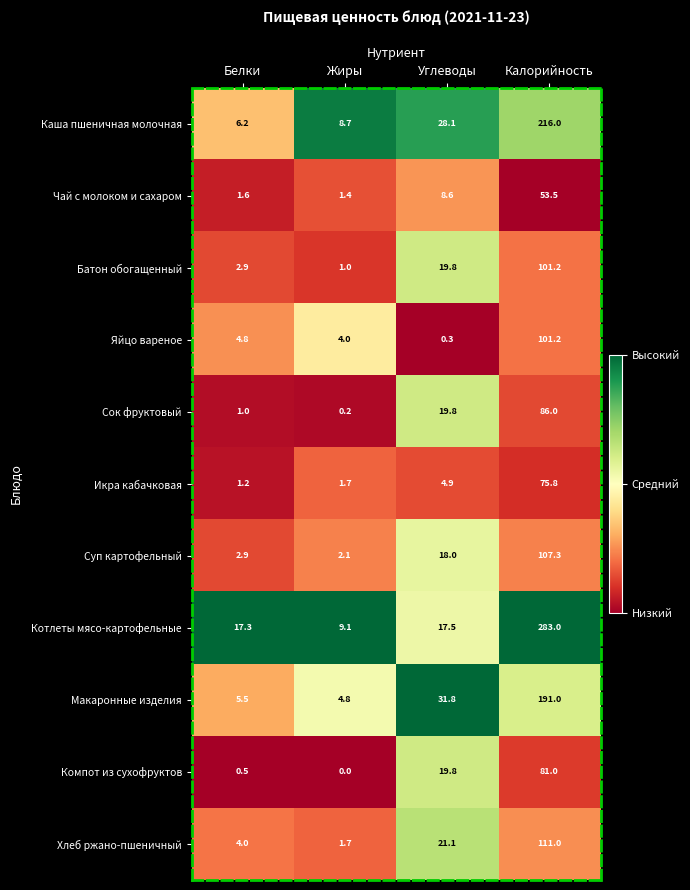

What is the sum of all Суп картофельный values?

130.3